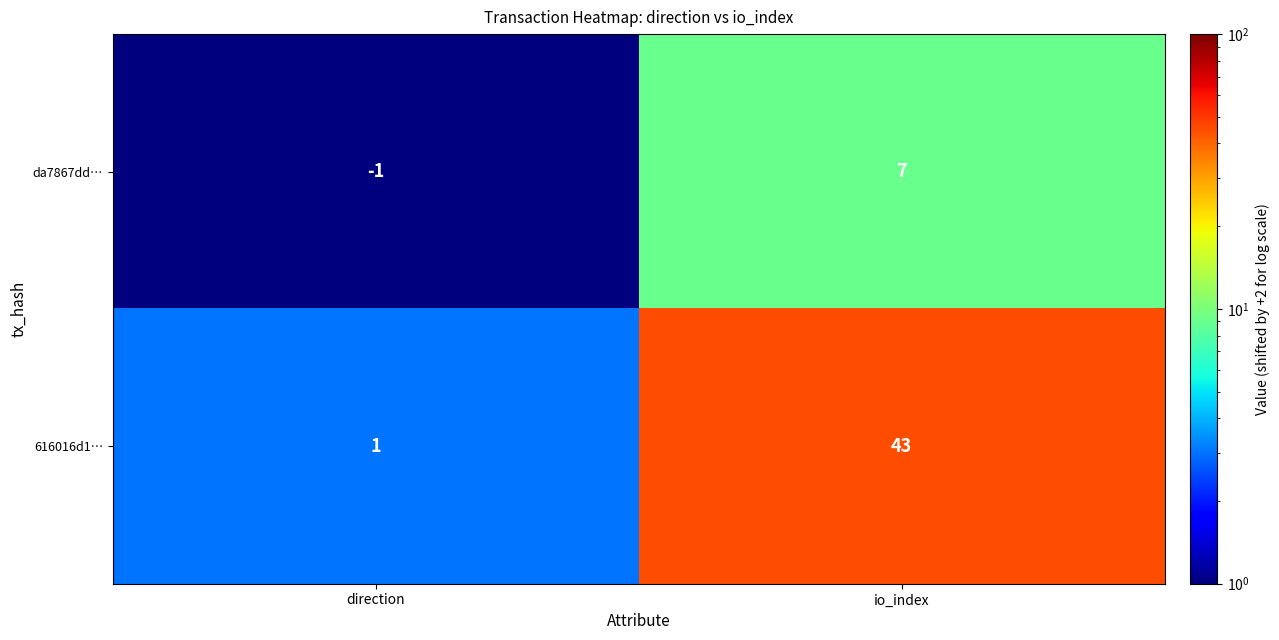

Between direction and io_index, which series saw the biggest shift?

616016d1…